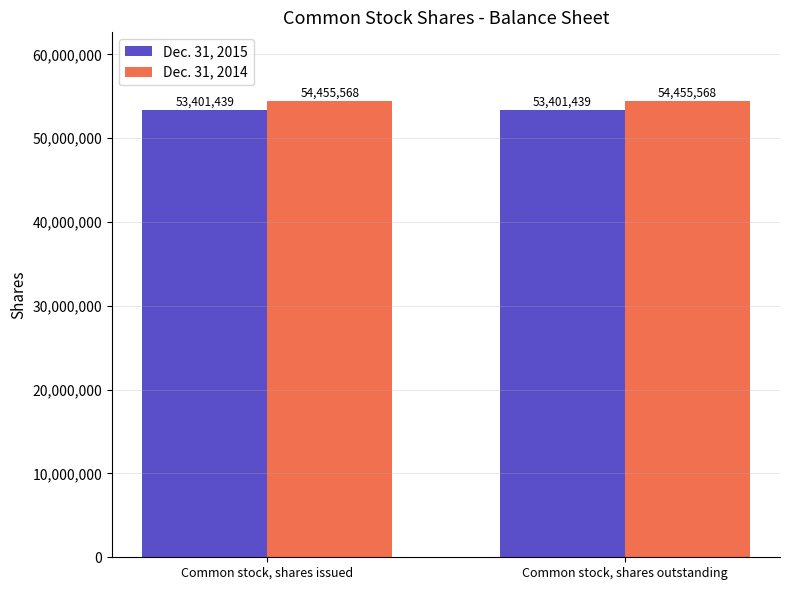

Read the Dec. 31, 2014 value at Common stock, shares issued.

54455568